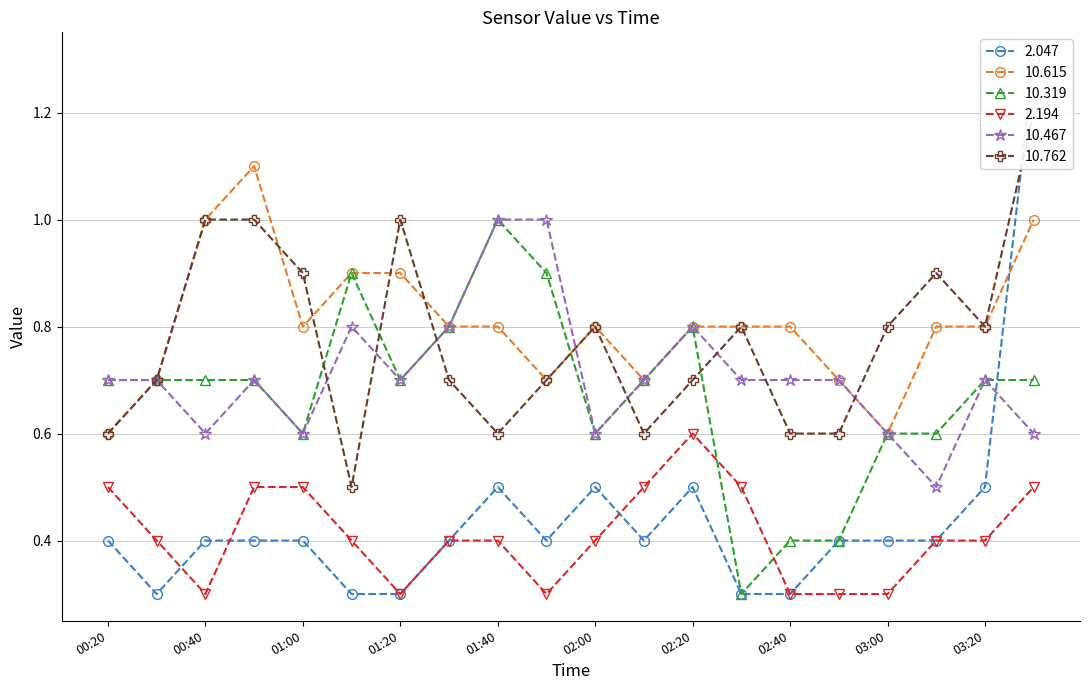

What is the highest value of the 10.319 series?

1.0